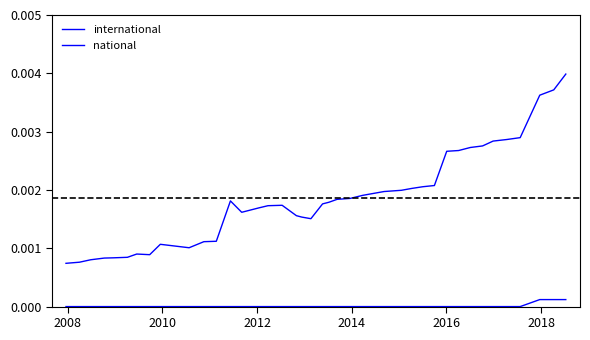

Is this an area chart (filled region under the line)?

No